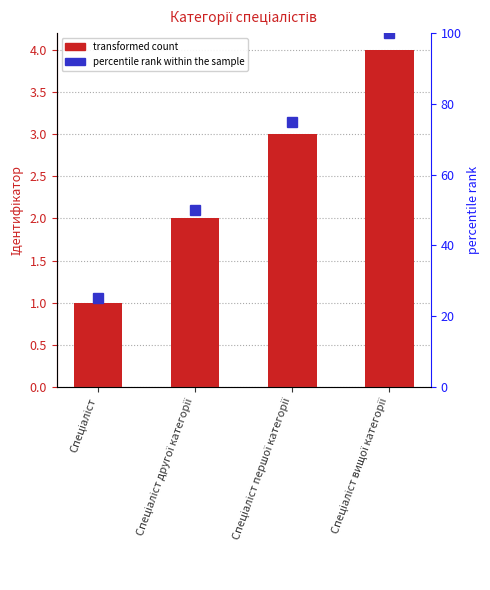

How many data points are less than 3?

2